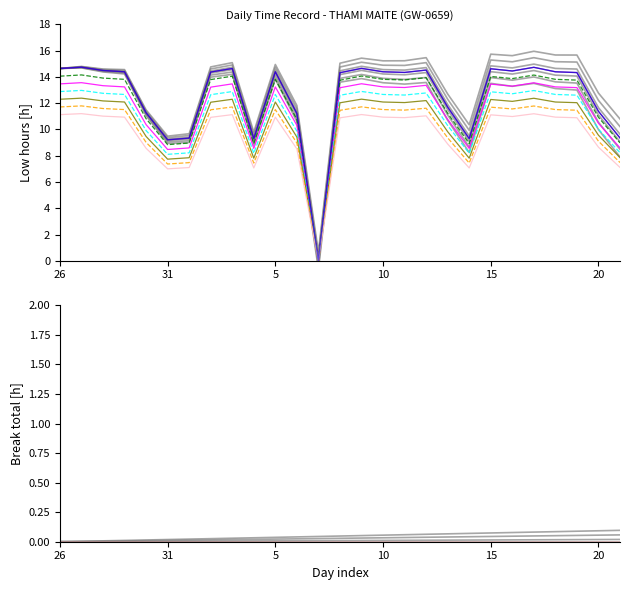

What is the change in value from 31 to 12?

+4.0